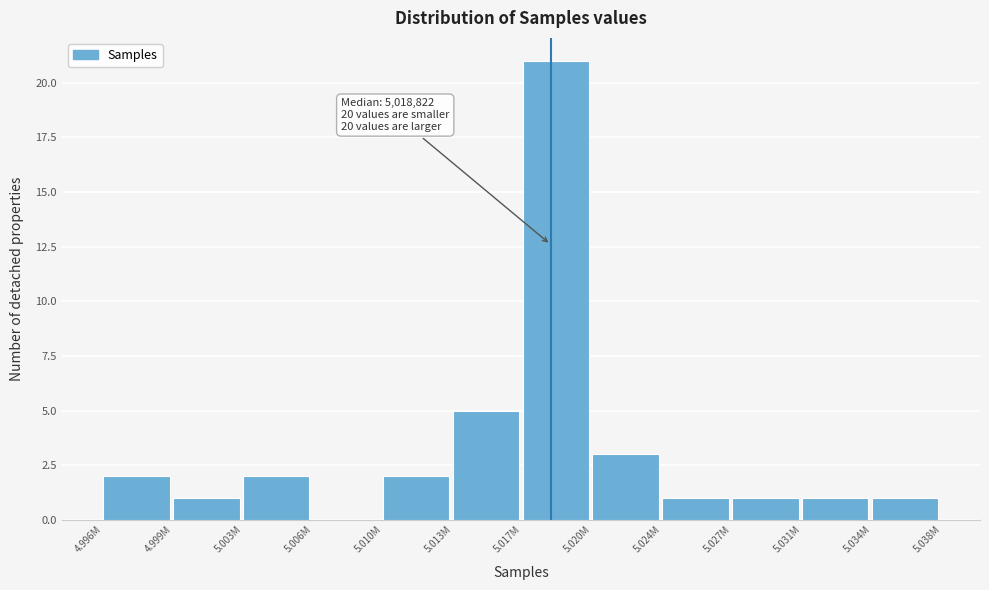

Reading right to left, transcribe all the data shown in this chart.

5.034M=1	5.031M=1	5.027M=1	5.024M=1	5.020M=3	5.017M=21	5.013M=5	5.010M=2	5.006M=0	5.003M=2	4.999M=1	4.996M=2